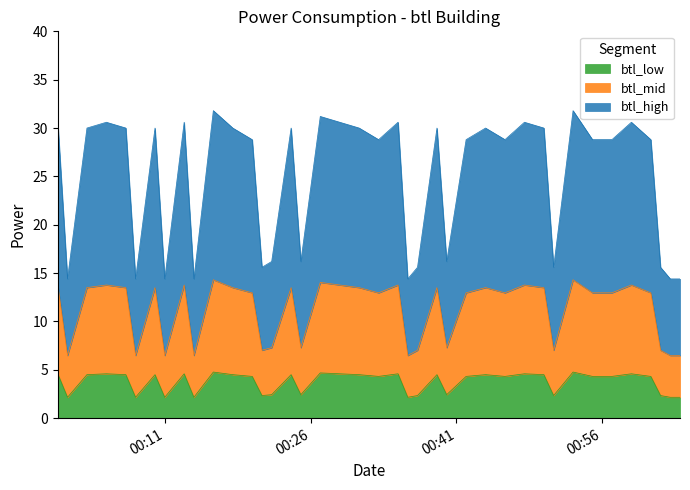

How many lines are shown in the chart?

3